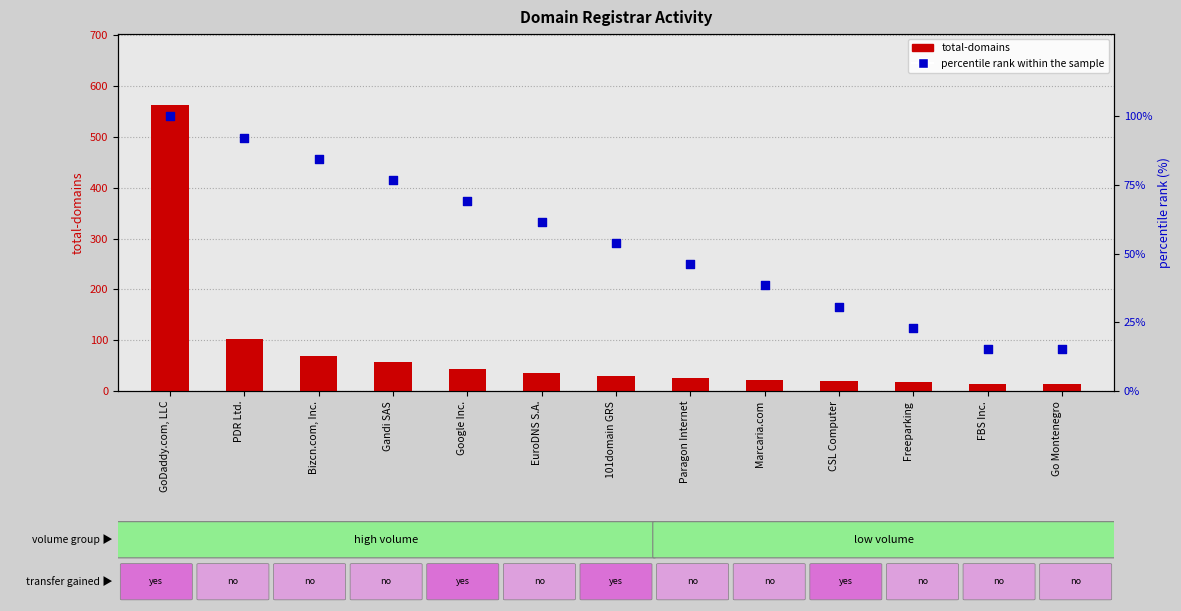

At which category is the sum across all series the highest?

GoDaddy.com, LLC